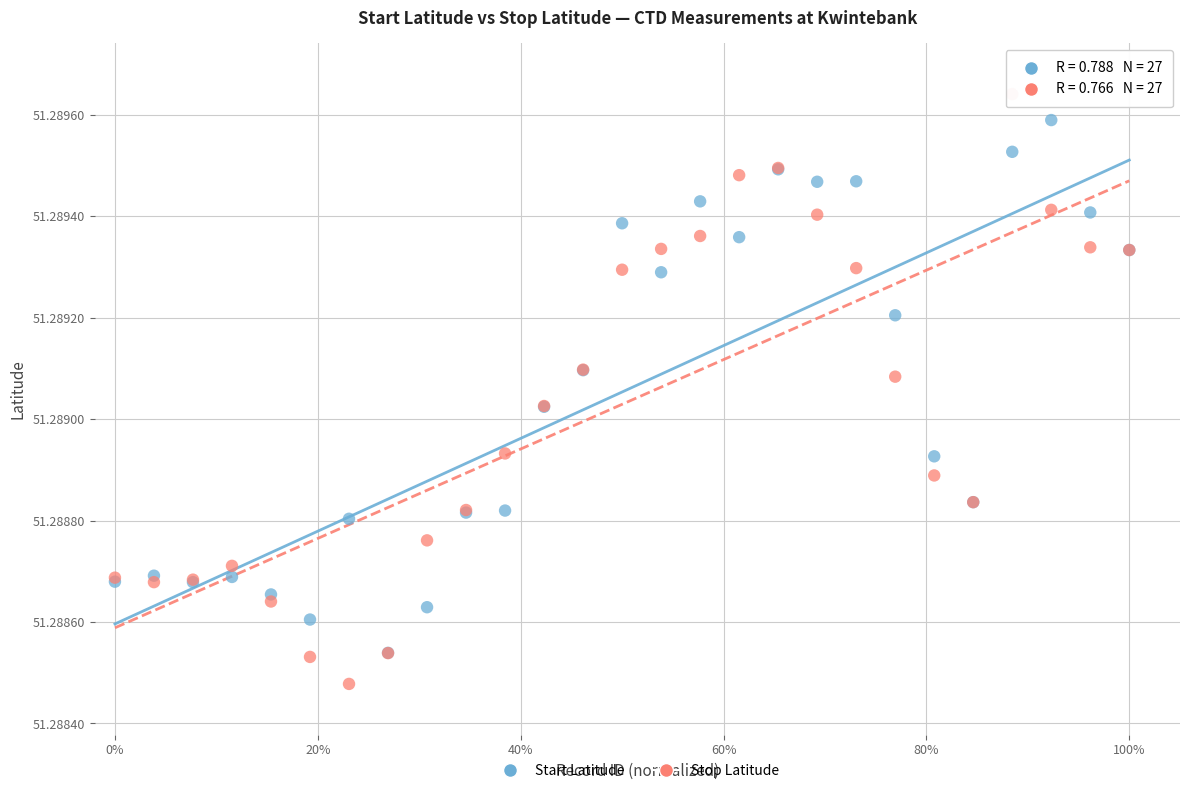

Which series contains the lowest Y value?

Stop Latitude